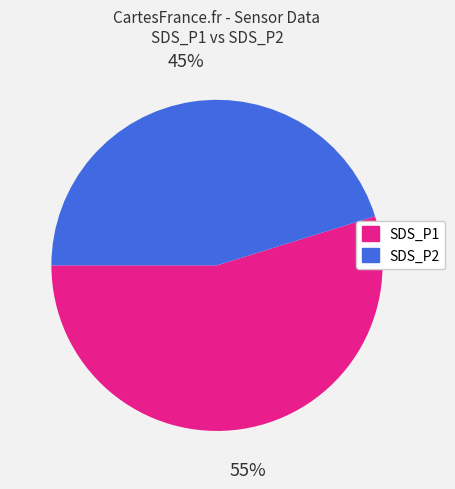

Is there any slice that represents more than half of the pie?

Yes